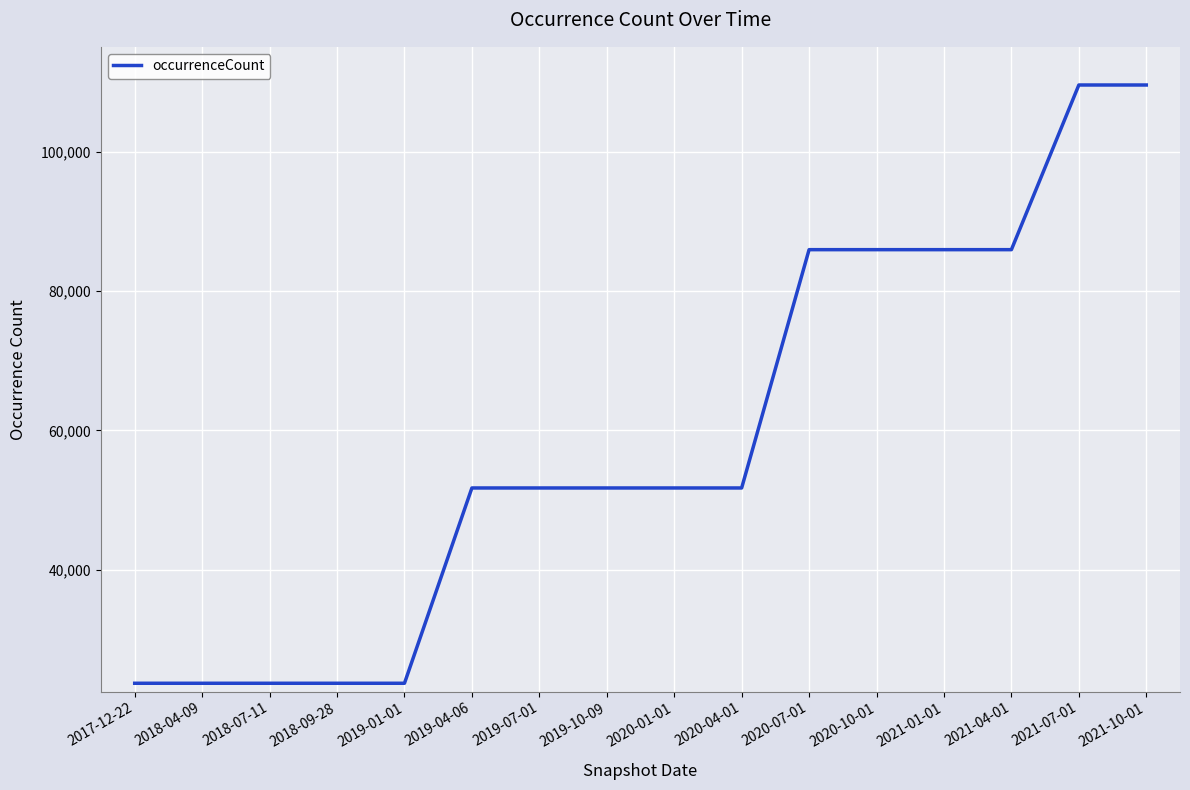

What is the maximum value shown in the chart?

109619